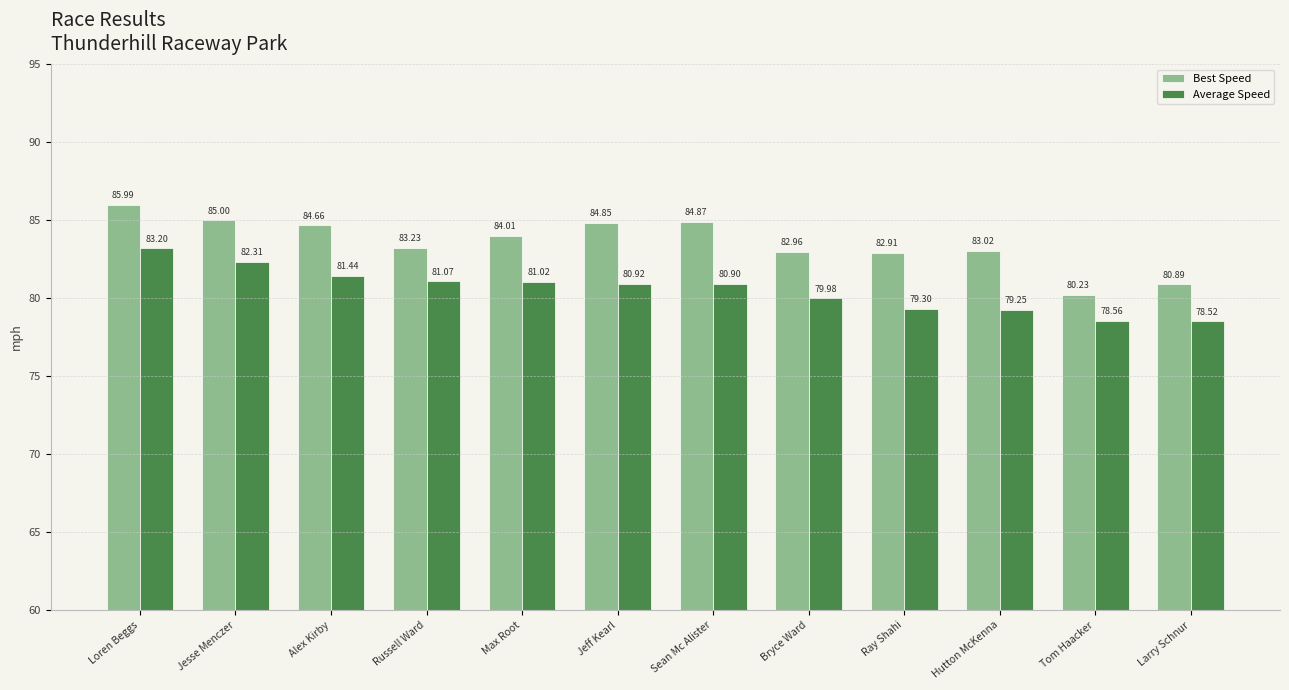

Which series has the largest total across all categories?

Best Speed